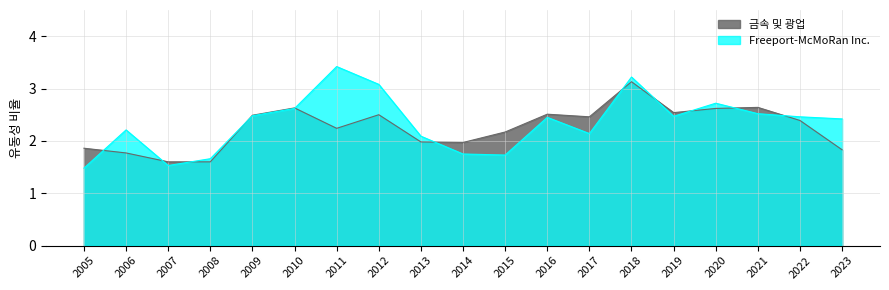

How many times do Freeport-McMoRan Inc. and 금속 및 광업 cross each other?

11